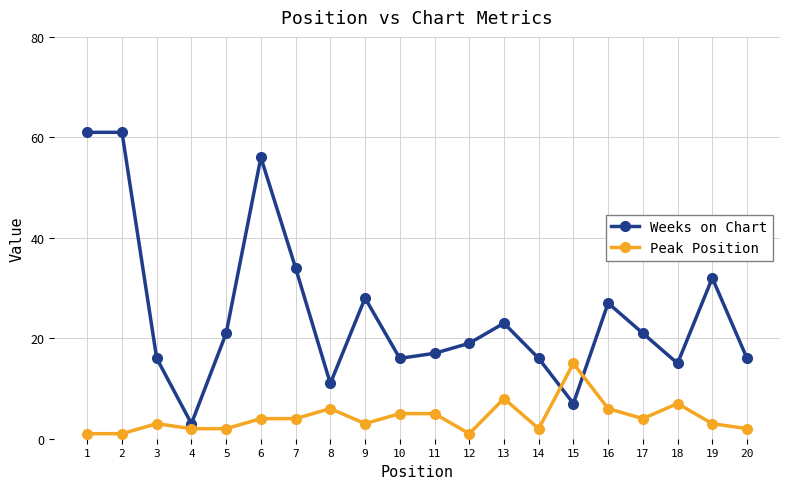

List the series in order of their overall mean, highest first.

Weeks on Chart, Peak Position